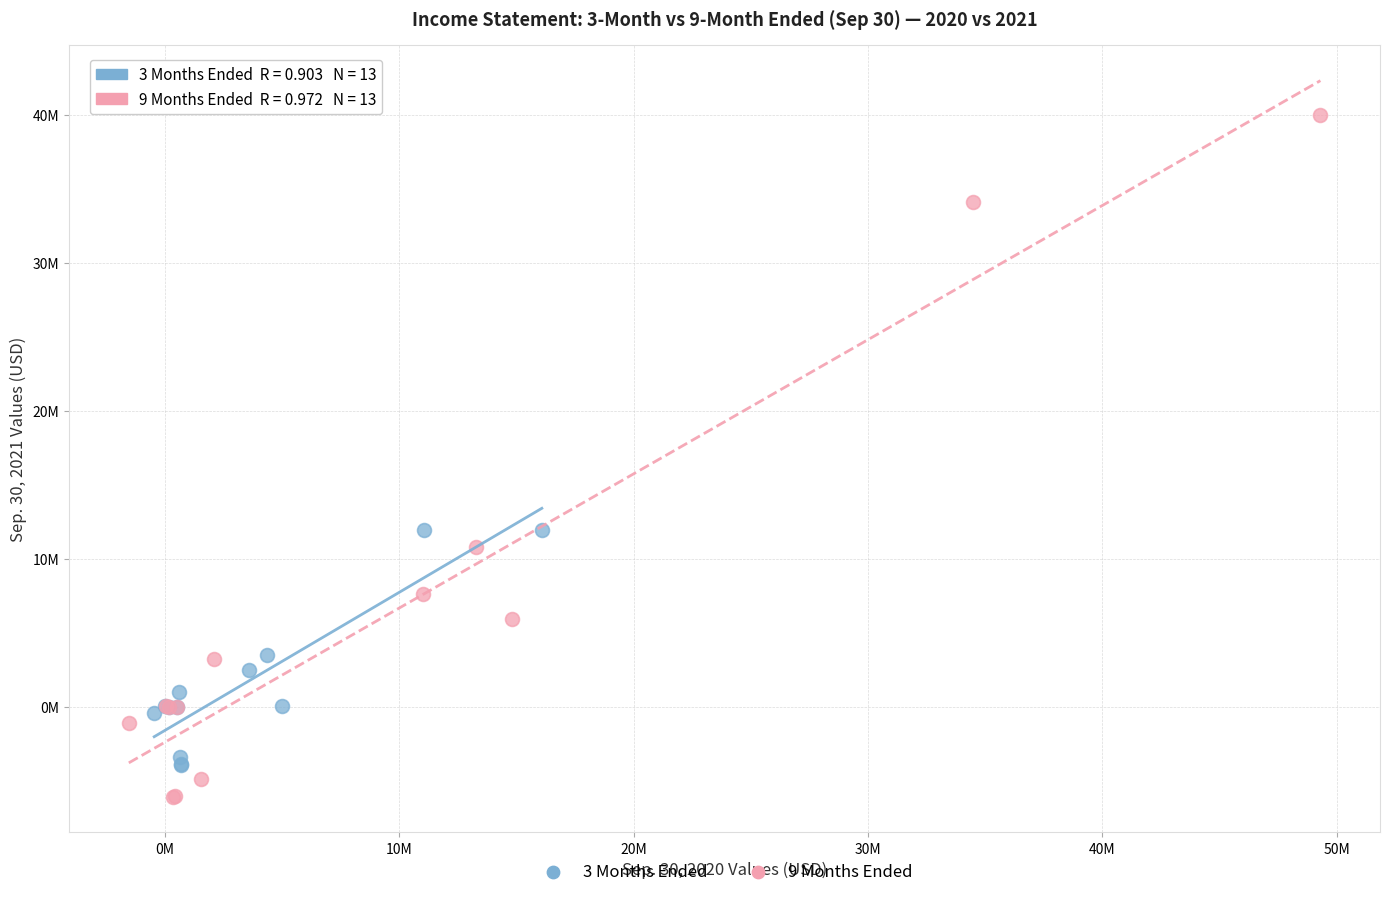

What are all the series names shown in the legend?

3 Months Ended, 9 Months Ended